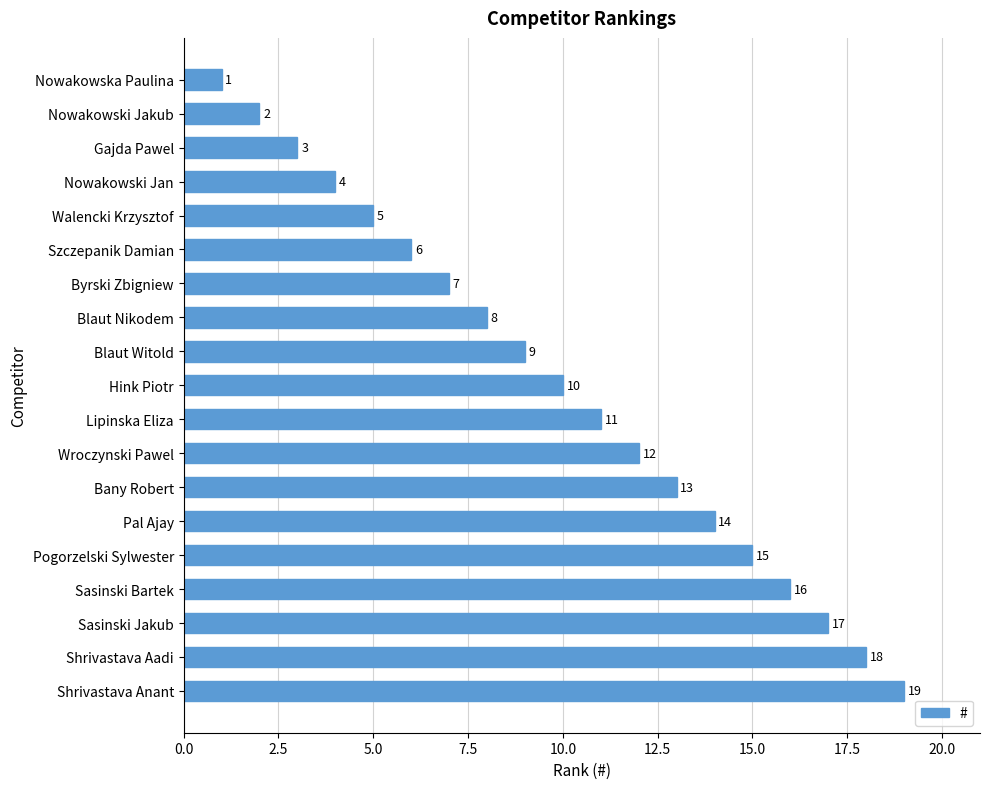

Which label corresponds to the smallest value in the chart?

Nowakowska Paulina